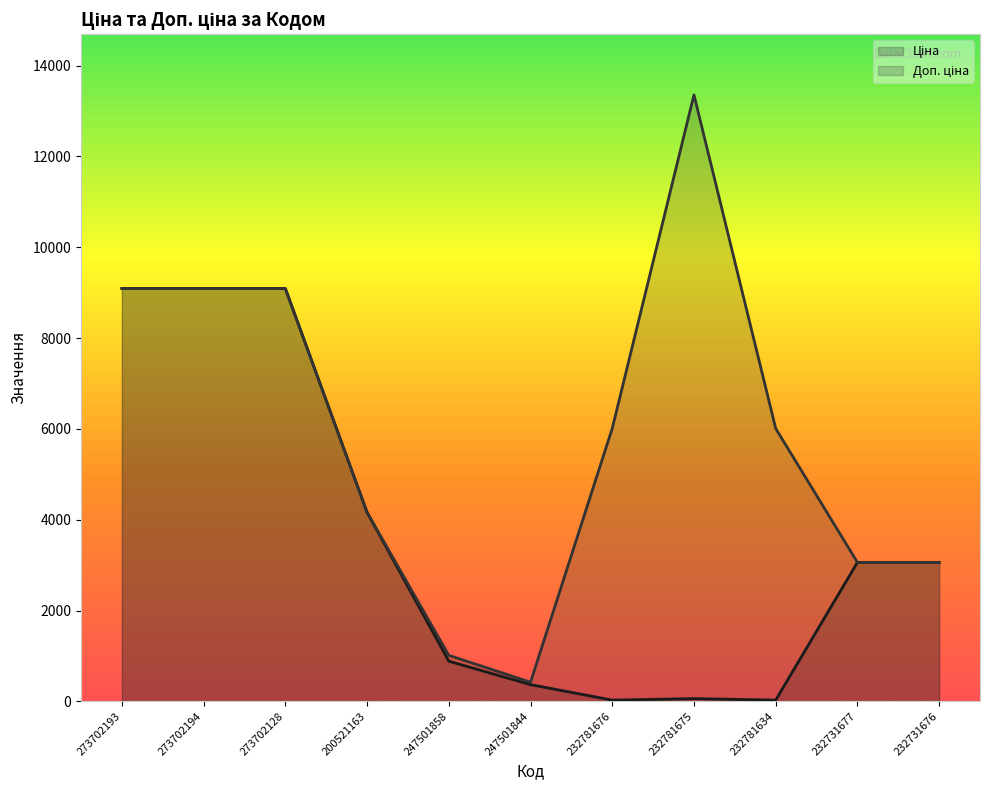

At which category does Доп. ціна reach its first local valley?

247501844